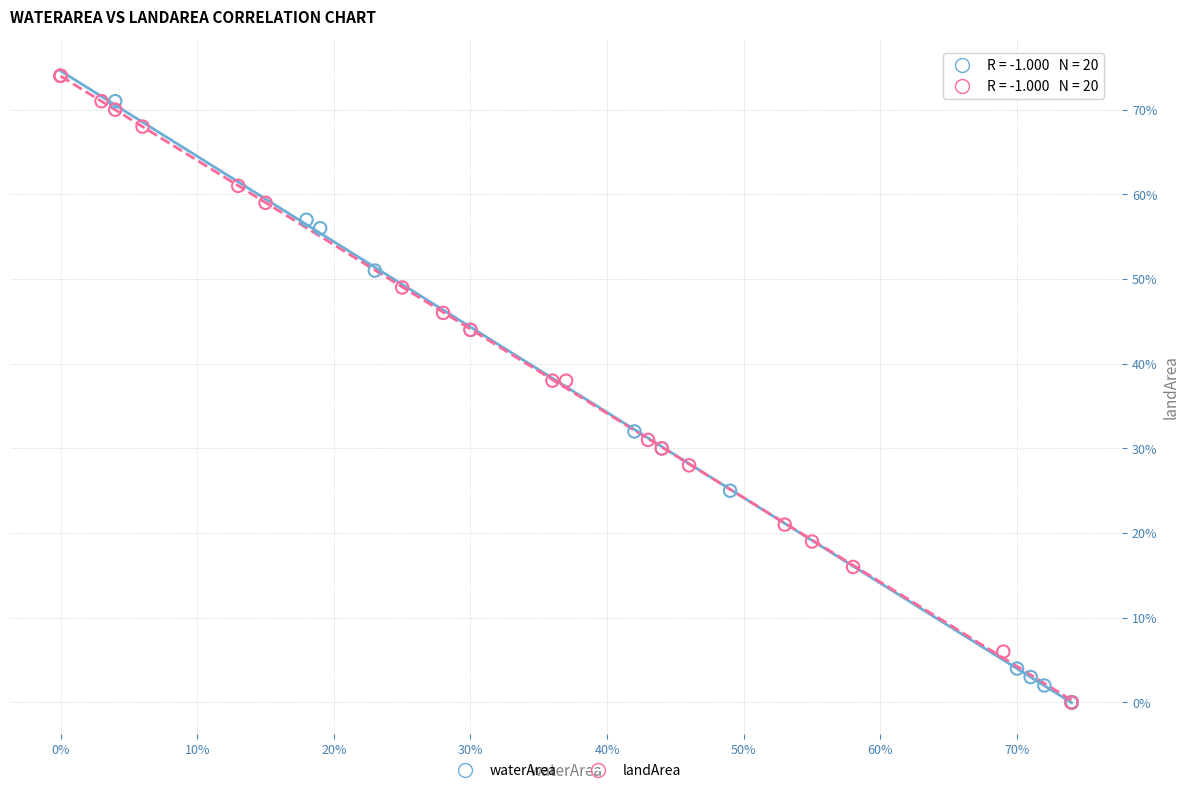

What are all the series names shown in the legend?

waterArea, landArea